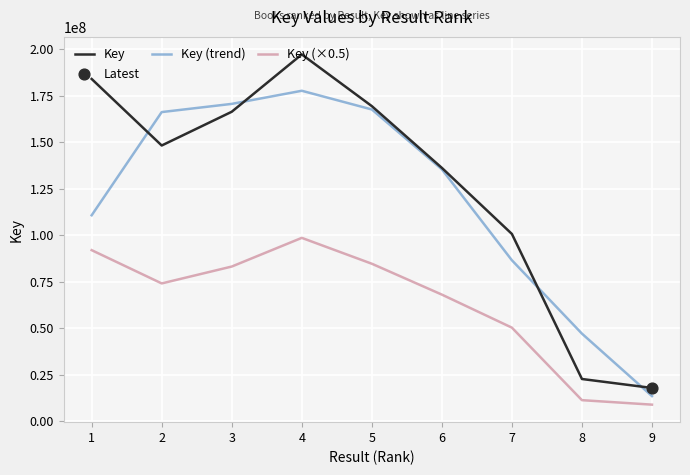

Between 6 and 7, which series saw the biggest shift?

Key (trend)